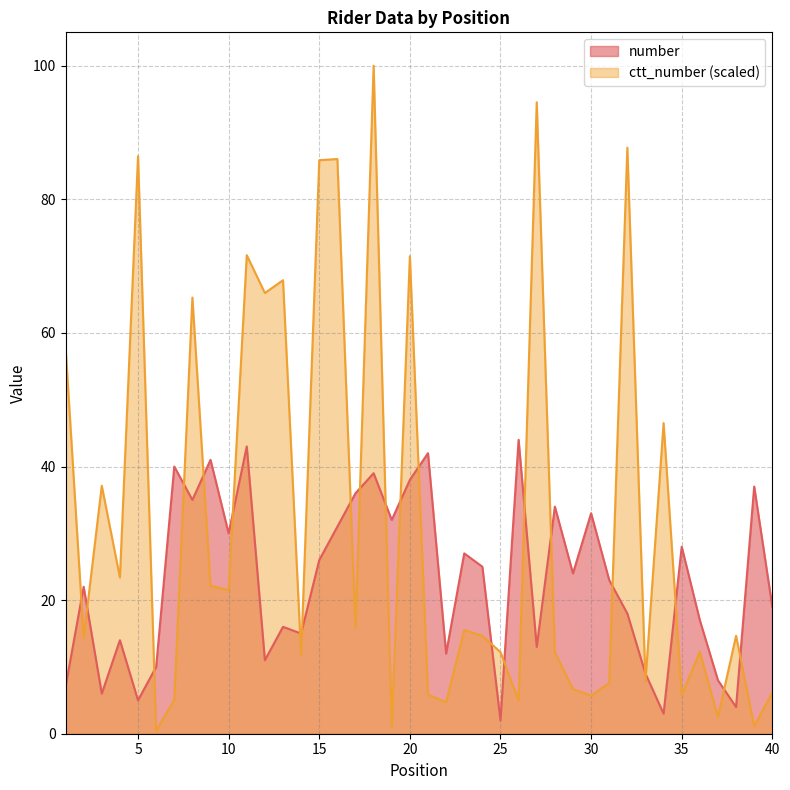

How many times do ctt_number and number cross each other?

23